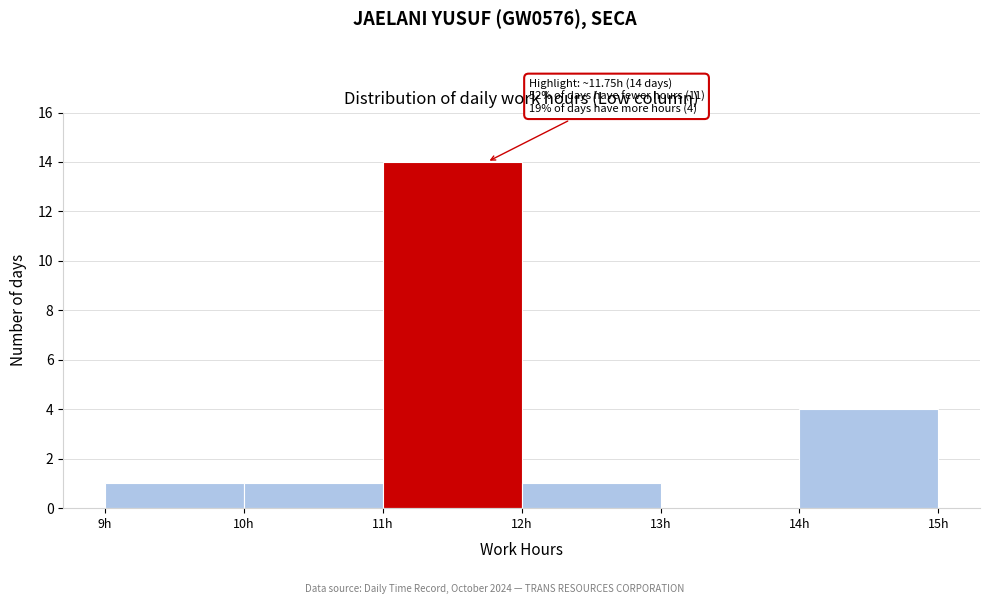

Over which range of the x-axis is the bar tallest?

11 to 12